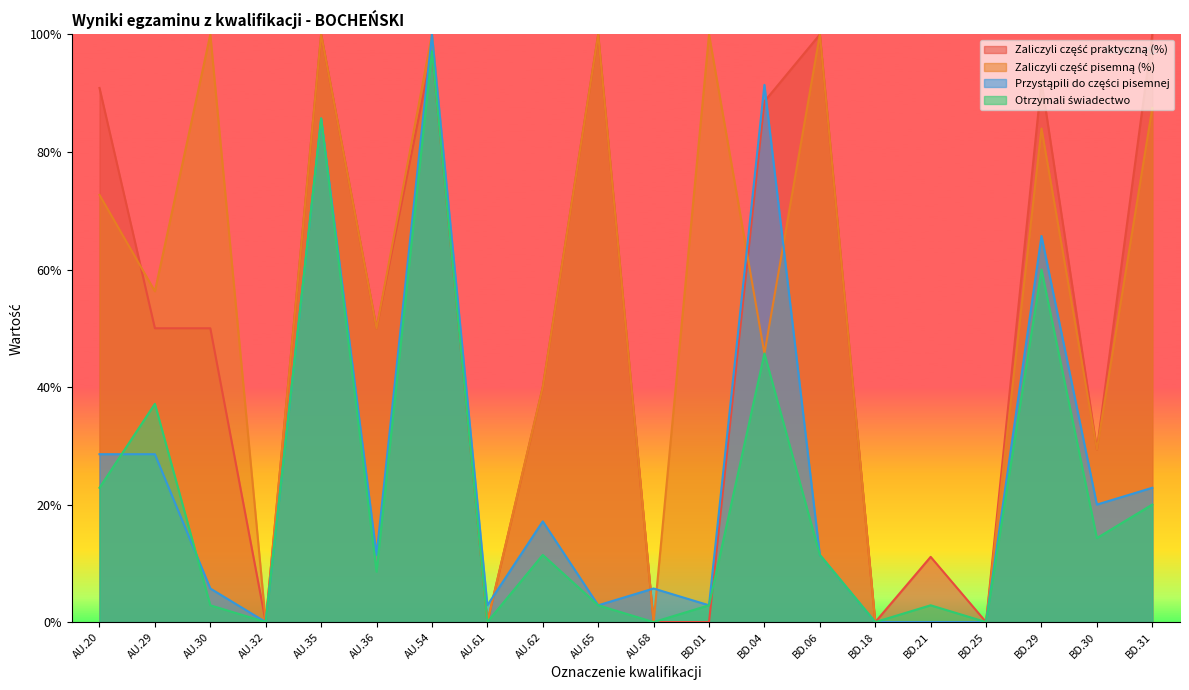

Reading left to right, what are all the values shown in this chart?

Zaliczyli część praktyczną (%): AU.20=0.9	AU.29=0.5	AU.30=0.5	AU.32=0.0	AU.35=1.0	AU.36=0.5	AU.54=1.0	AU.61=0.0	AU.62=0.4	AU.65=1.0	AU.68=0.0	BD.01=0.0	BD.04=0.9	BD.06=1.0	BD.18=0.0	BD.21=0.1	BD.25=0.0	BD.29=0.9	BD.30=0.3	BD.31=1.0
Zaliczyli część pisemną (%): AU.20=0.7	AU.29=0.6	AU.30=1.0	AU.32=0.0	AU.35=1.0	AU.36=0.5	AU.54=1.0	AU.61=0.0	AU.62=0.4	AU.65=1.0	AU.68=0.0	BD.01=1.0	BD.04=0.5	BD.06=1.0	BD.18=0.0	BD.21=0.0	BD.25=0.0	BD.29=0.8	BD.30=0.3	BD.31=0.9
Przystąpili do części pisemnej: AU.20=0.3	AU.29=0.3	AU.30=0.1	AU.32=0.0	AU.35=0.9	AU.36=0.1	AU.54=1.0	AU.61=0.0	AU.62=0.2	AU.65=0.0	AU.68=0.1	BD.01=0.0	BD.04=0.9	BD.06=0.1	BD.18=0.0	BD.21=0.0	BD.25=0.0	BD.29=0.7	BD.30=0.2	BD.31=0.2
Otrzymali świadectwo: AU.20=0.2	AU.29=0.4	AU.30=0.0	AU.32=0.0	AU.35=0.9	AU.36=0.1	AU.54=1.0	AU.61=0.0	AU.62=0.1	AU.65=0.0	AU.68=0.0	BD.01=0.0	BD.04=0.5	BD.06=0.1	BD.18=0.0	BD.21=0.0	BD.25=0.0	BD.29=0.6	BD.30=0.1	BD.31=0.2